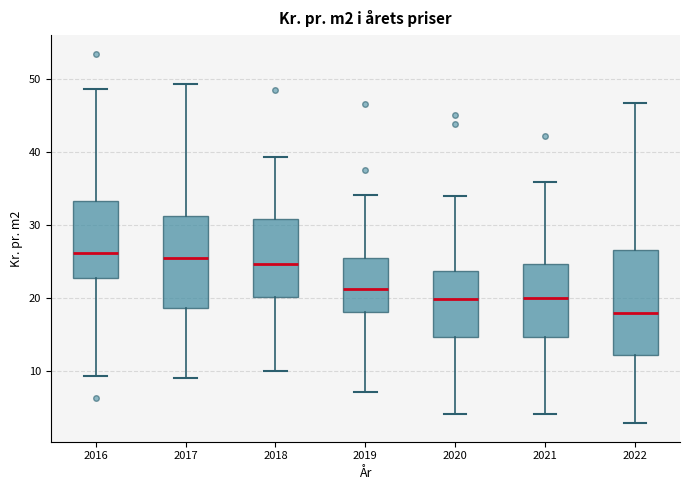

Where does the lower whisker of the box at x = 2017 end on the y-axis? The values are not printed on the chart, so give them approximately, as read against the axis.

9